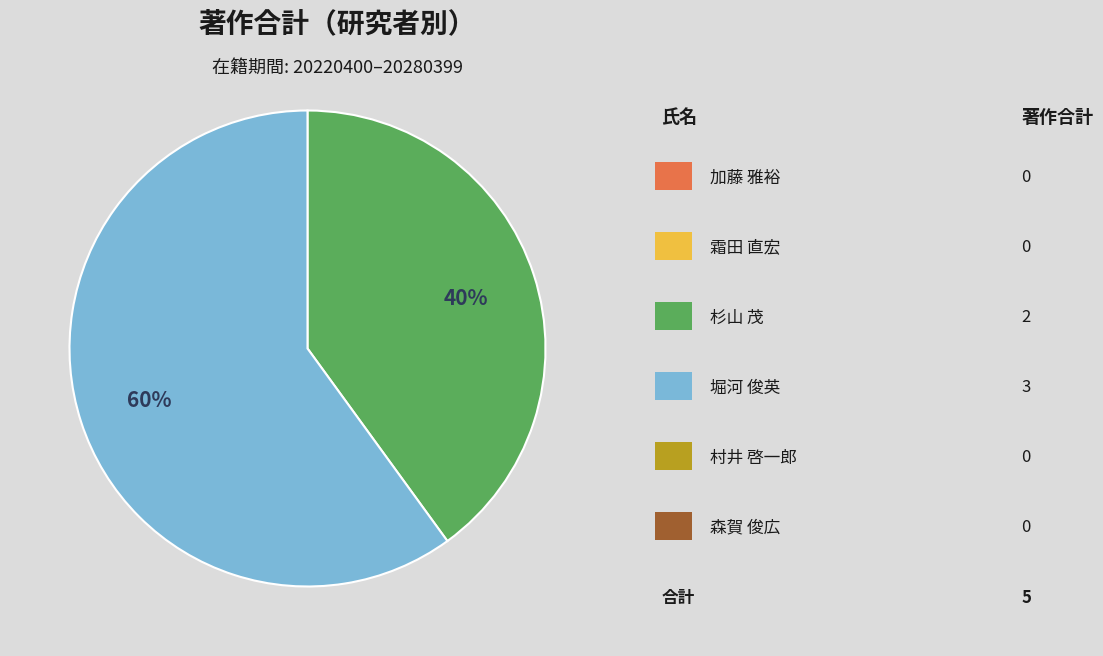

To the nearest percent, what is the average slice percentage?

50%